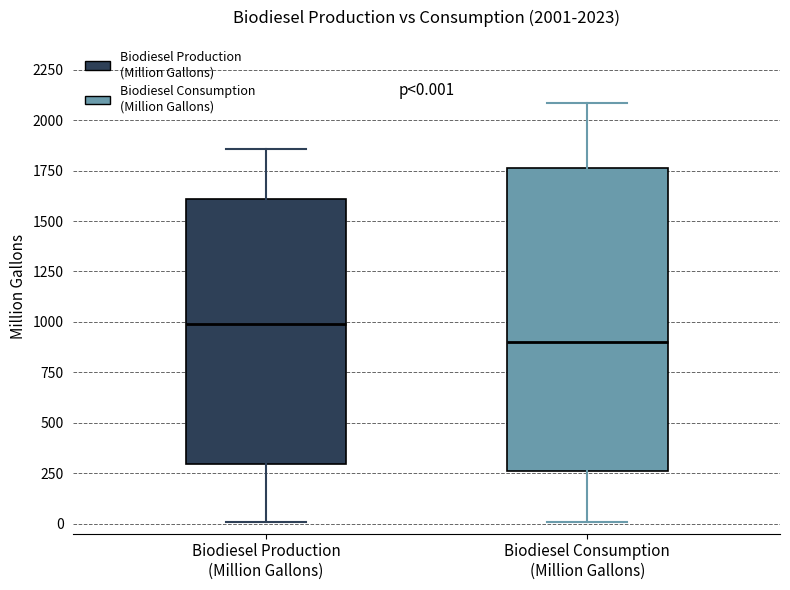

Which box has the lowest median line?

Biodiesel Consumption (Million Gallons)